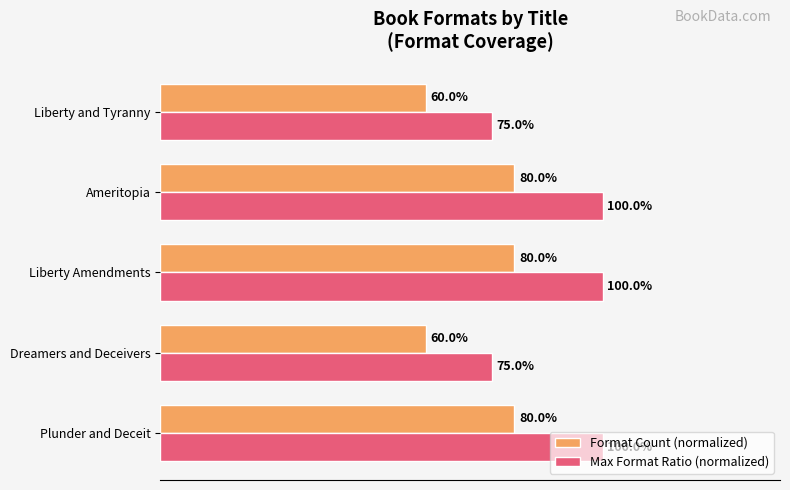

Which series has the largest total across all categories?

Max Format Ratio (normalized)